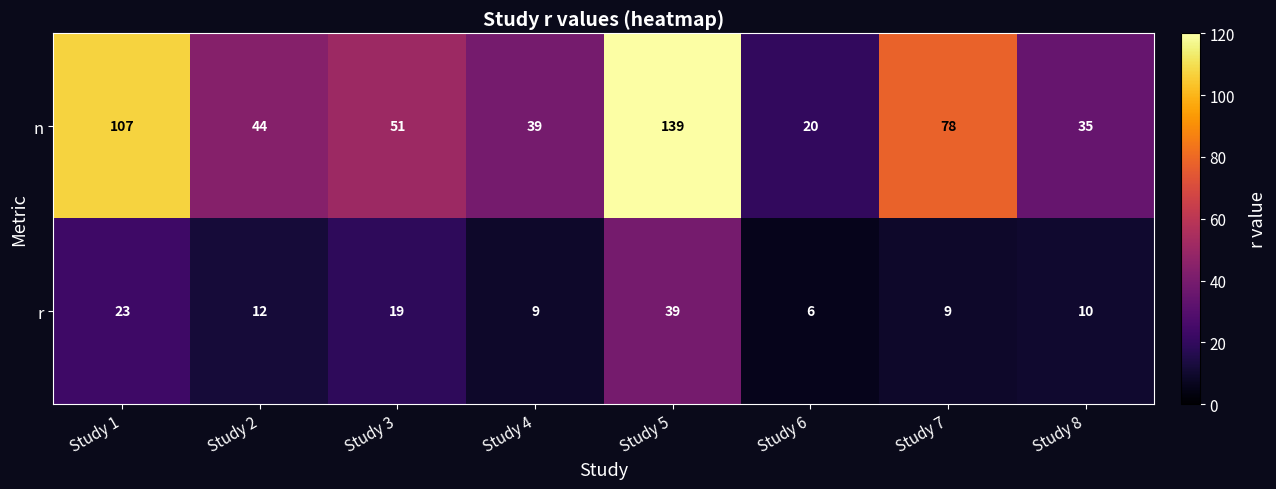

How many categories are shown in the chart?

8